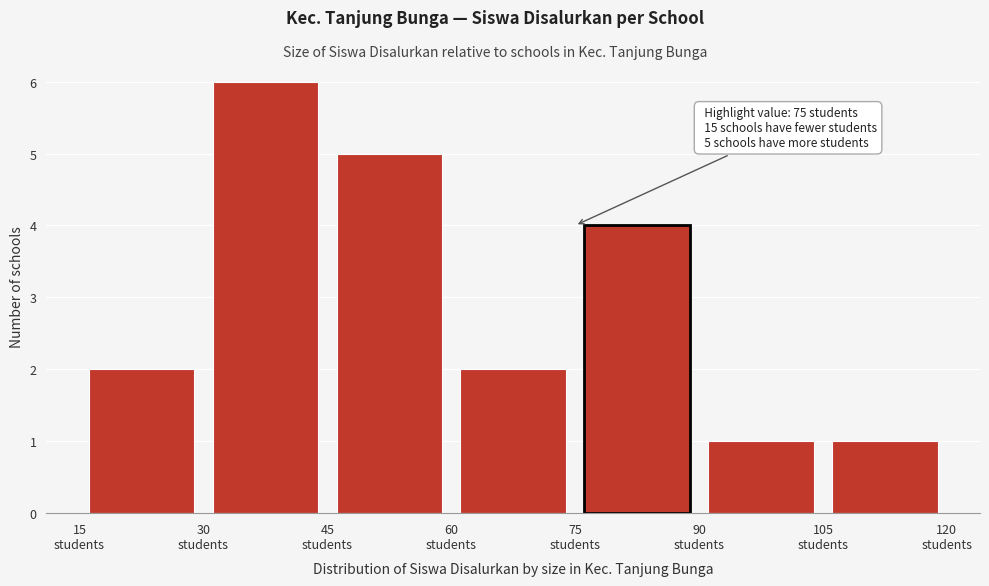

Over which range of the x-axis is the bar tallest?

30 to 45